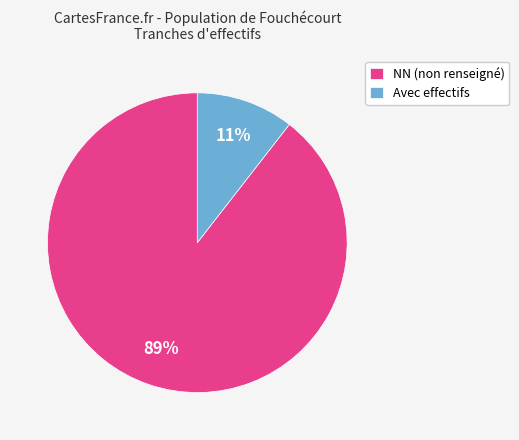

What percentage is the Avec effectifs slice, to the nearest percent?

11%